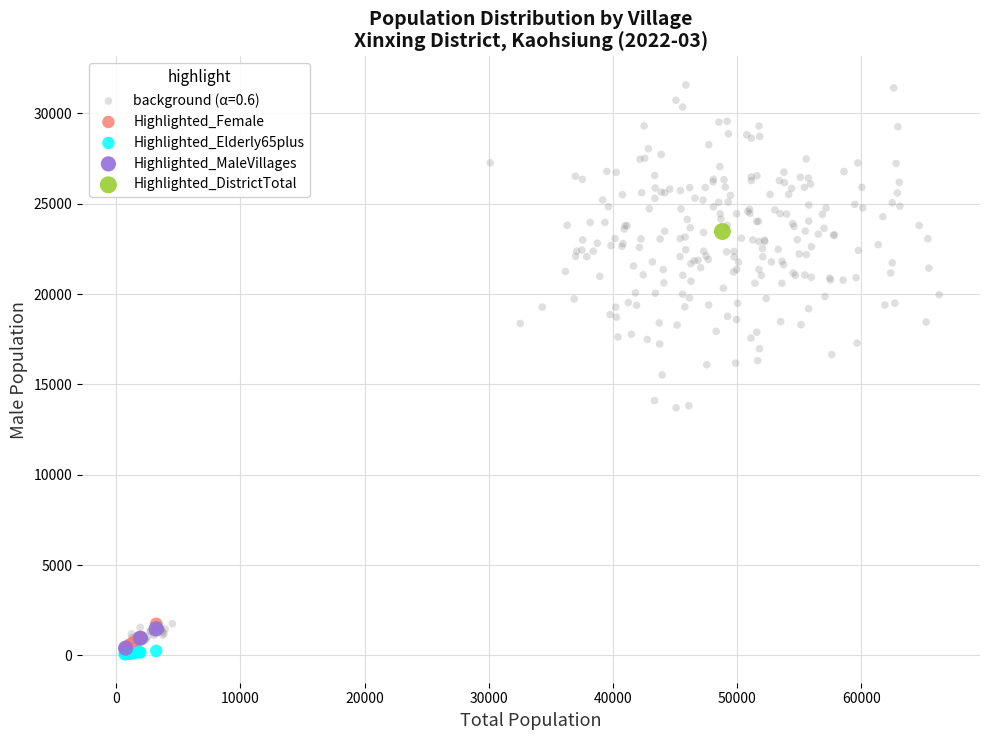

What are all the series names shown in the legend?

background (α=0.6), Highlighted_Female, Highlighted_Elderly65plus, Highlighted_MaleVillages, Highlighted_DistrictTotal